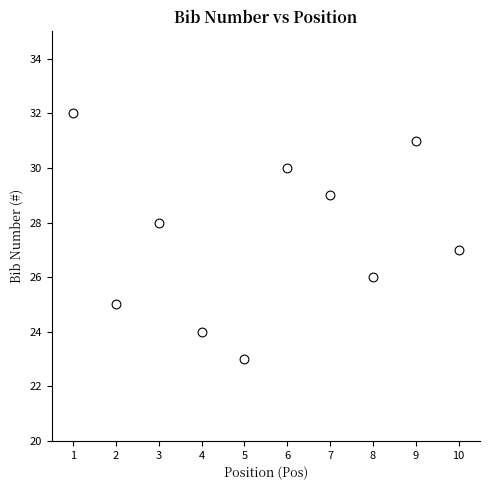

What is the range of X values (max minus min)?

9